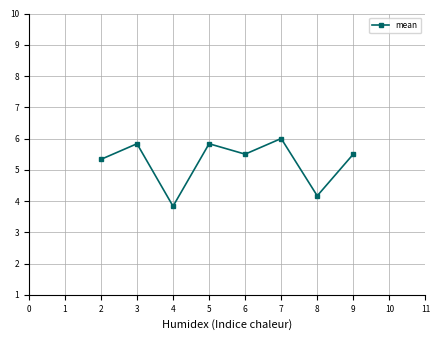

What is the smallest value displayed?

3.8